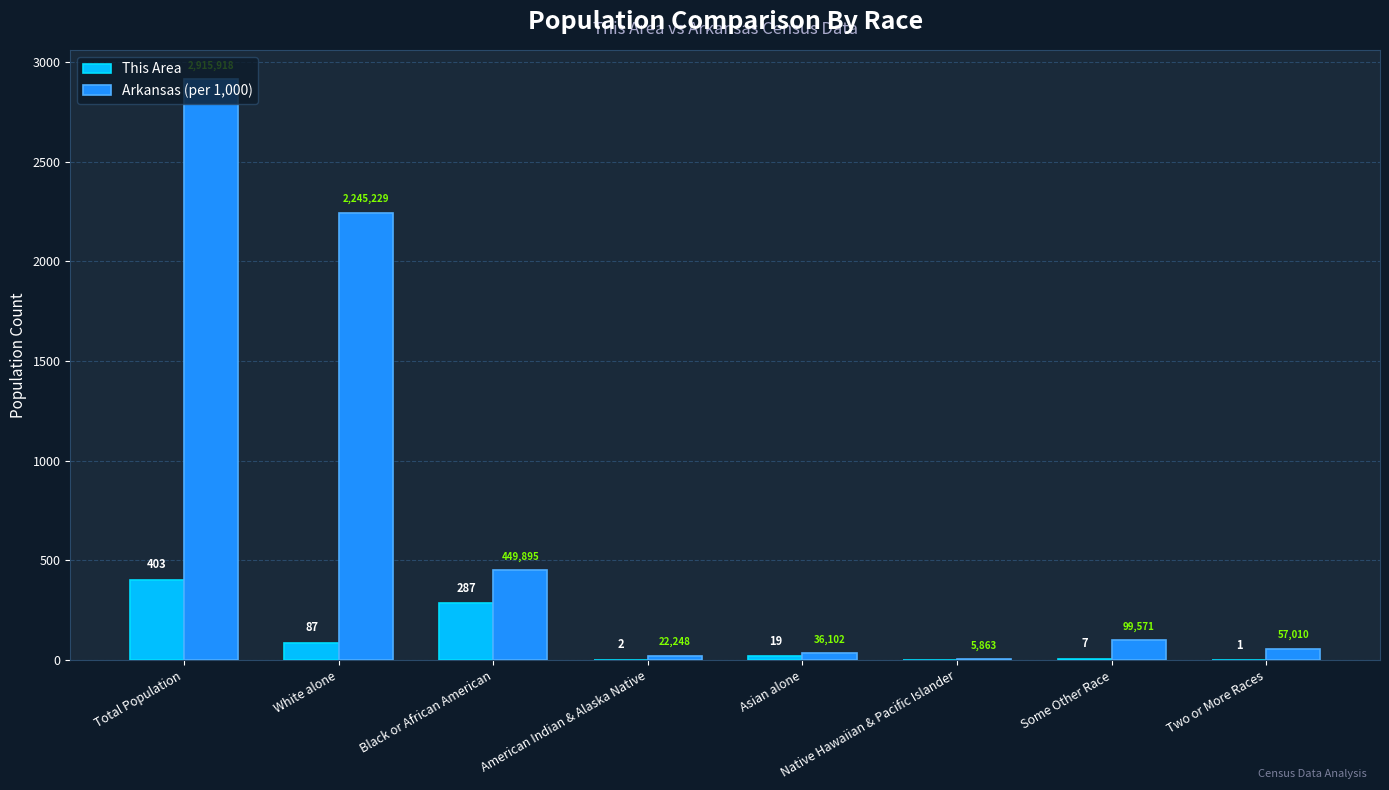

What is the highest value of the This Area series?

403.0